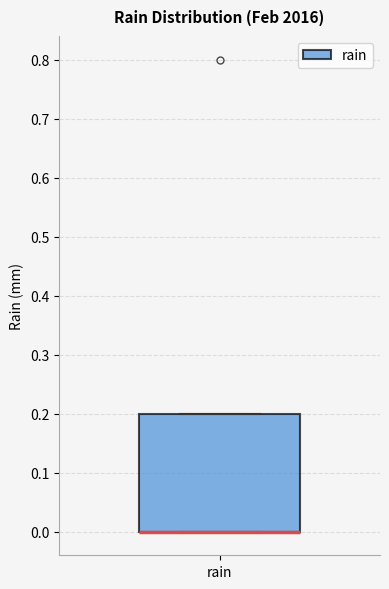

Where is the lower edge of the box for rain on the y-axis? The values are not printed on the chart, so give them approximately, as read against the axis.

0.0